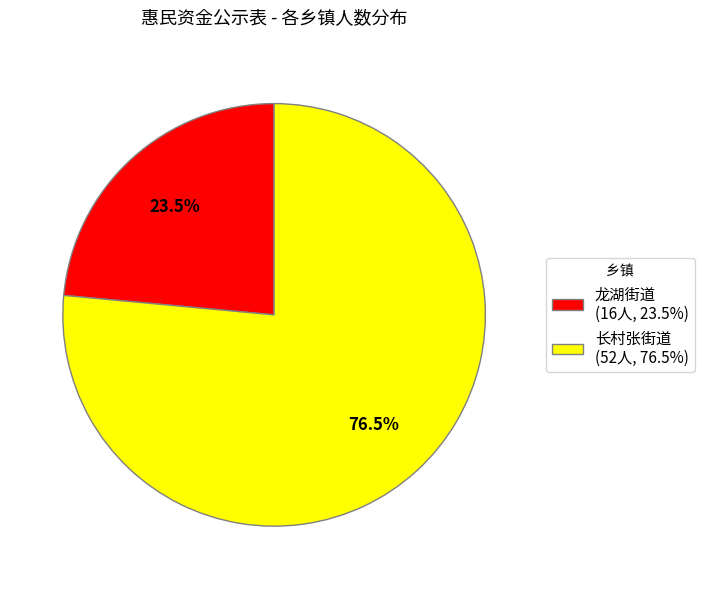

How many segments does this pie chart have?

2